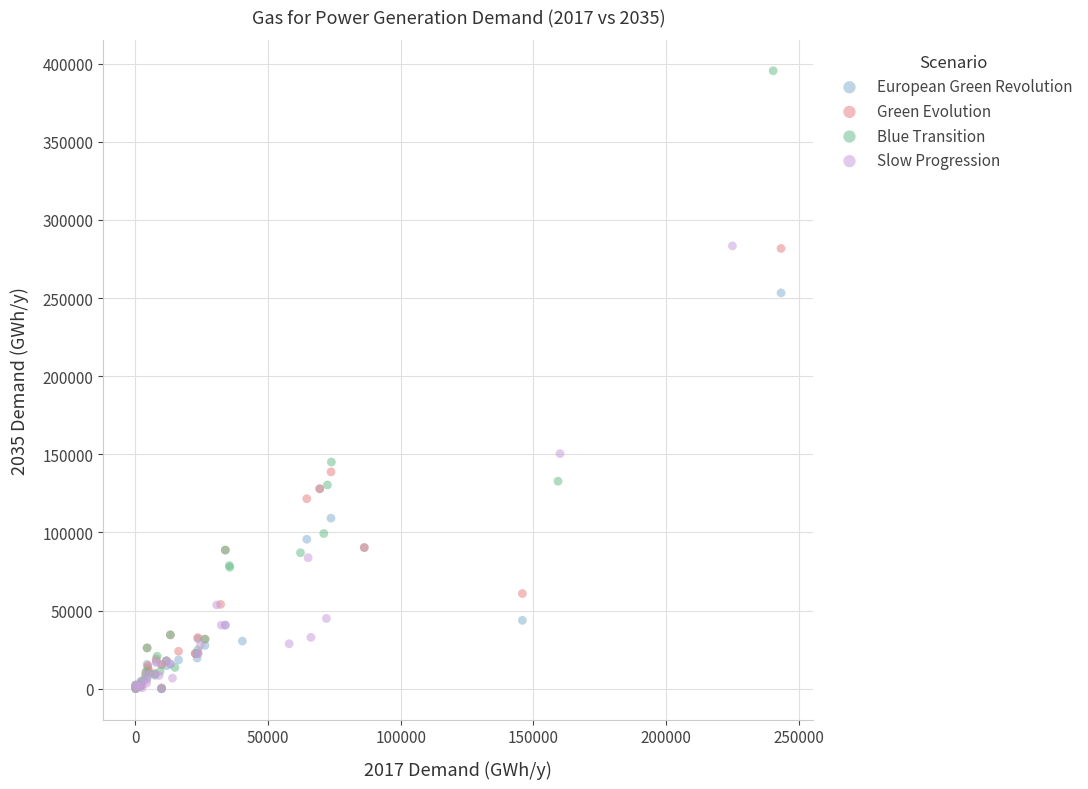

Which series contains the highest Y value?

Blue Transition